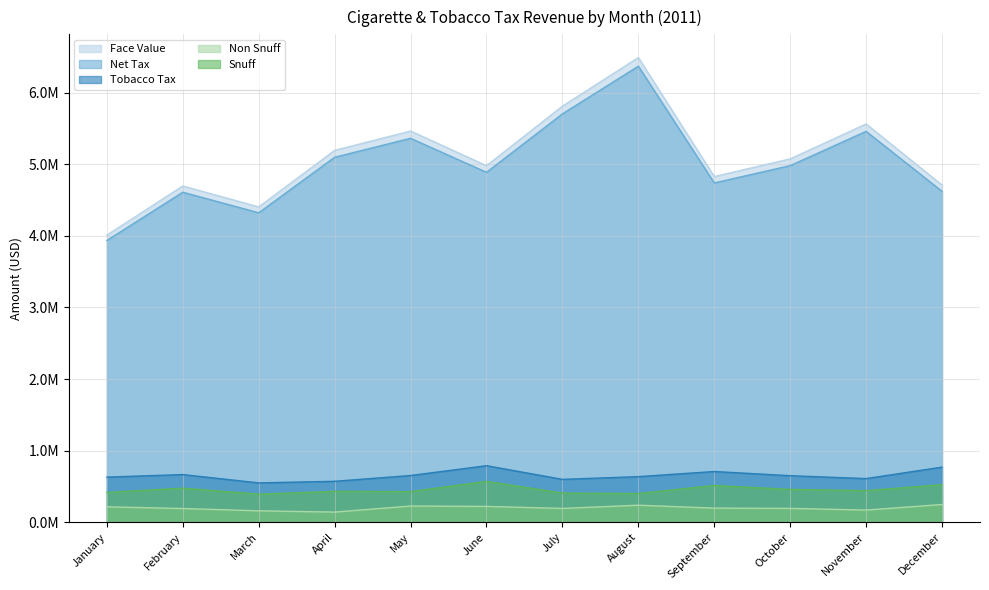

At which category does Tobacco Tax reach its first local peak?

February